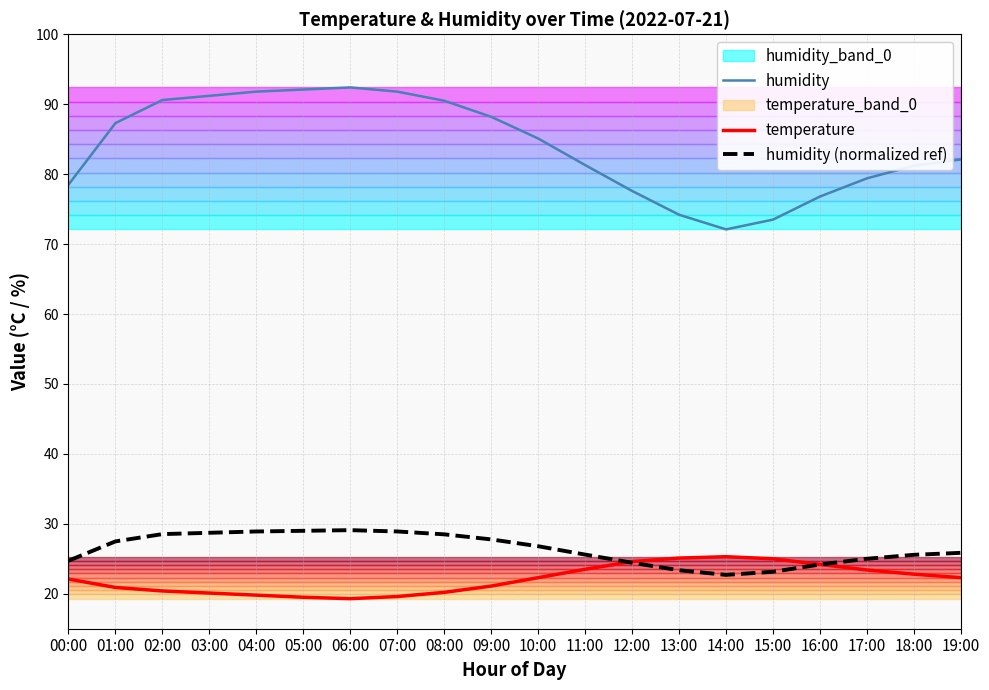

How many values in the temperature series exceed 22?

11